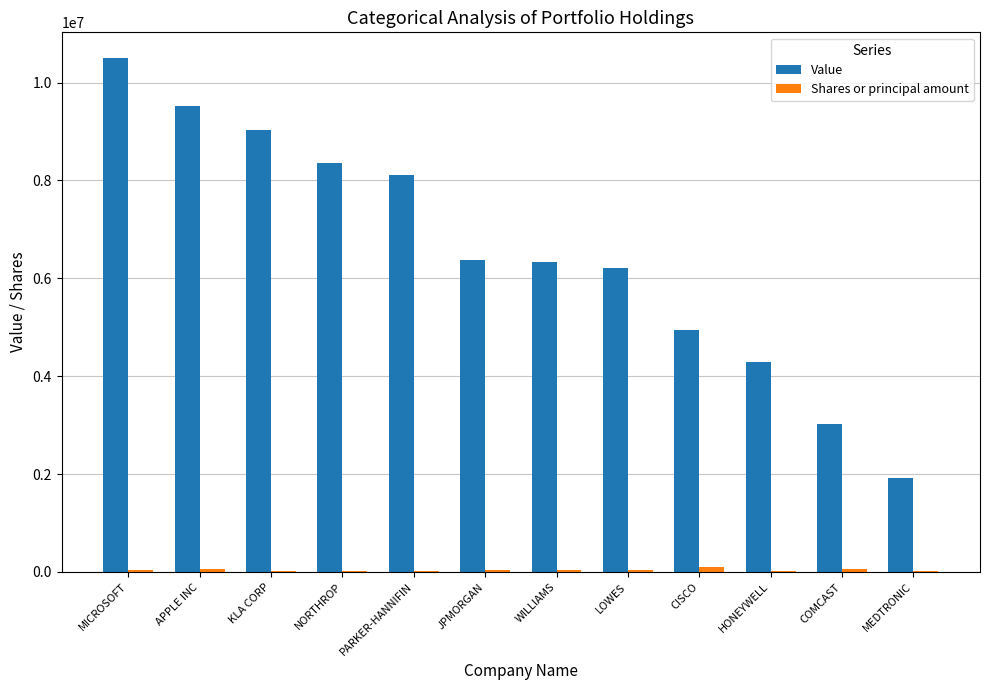

Which category has the highest value in the Value series?

MICROSOFT